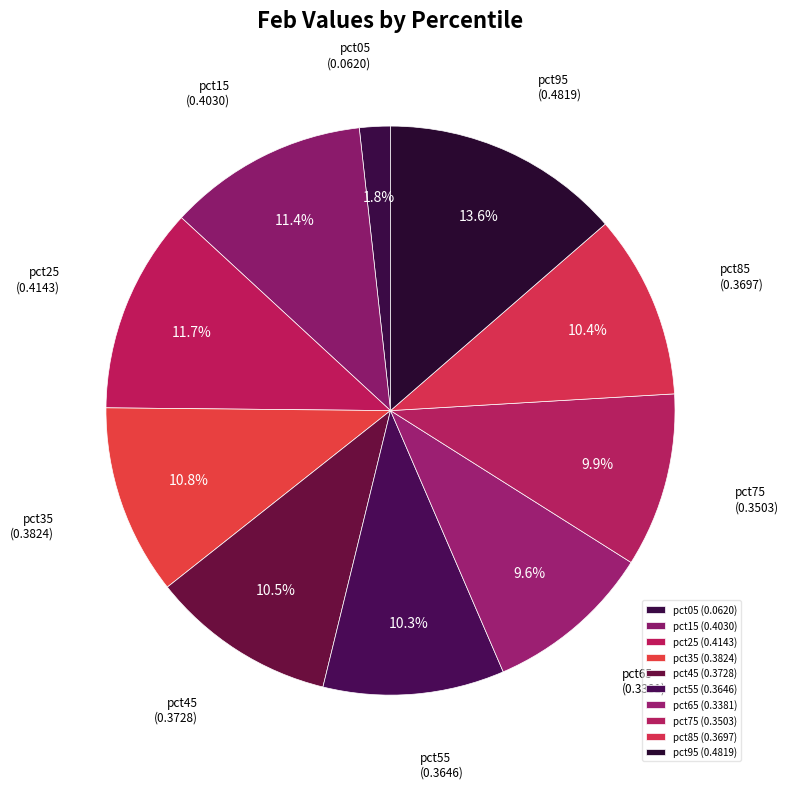

Do pct15 and pct85 together represent more than half of the pie?

No